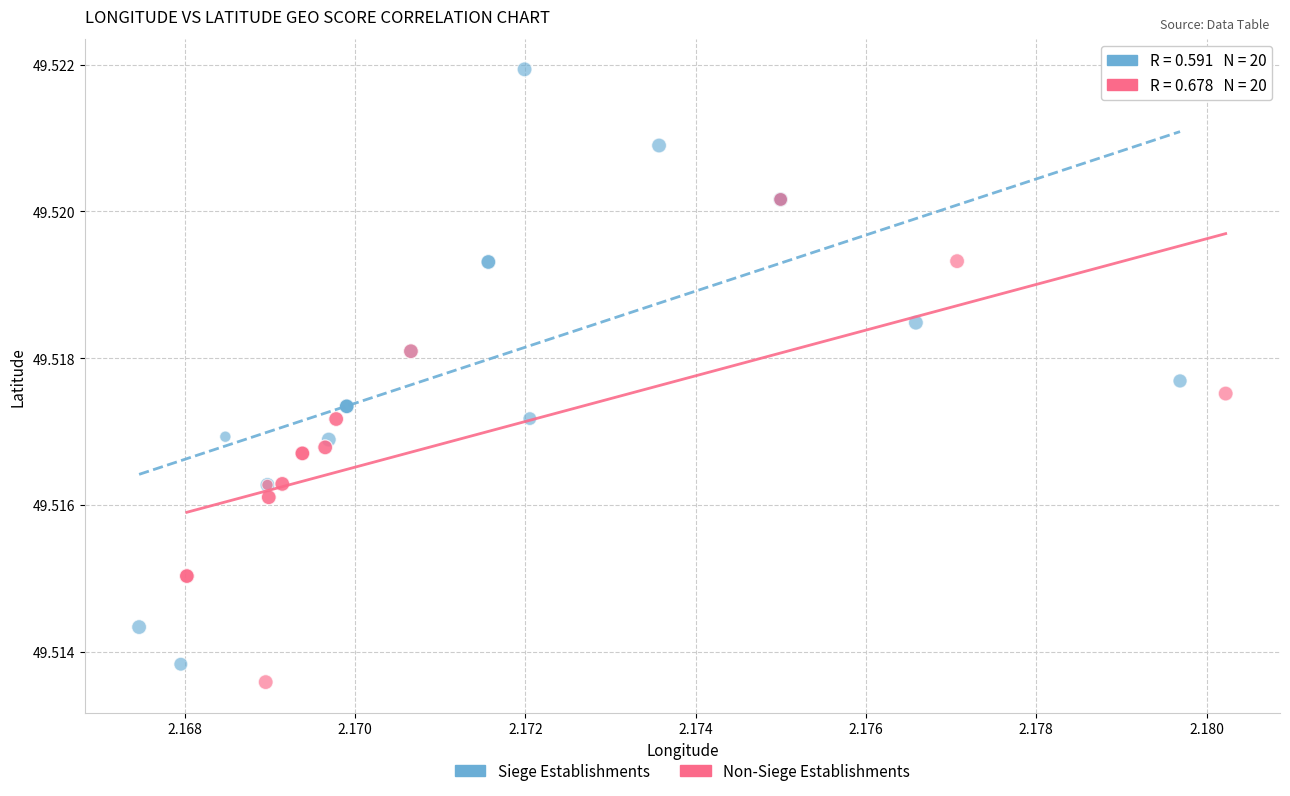

Which series reaches the maximum Y coordinate?

Siege Establishments